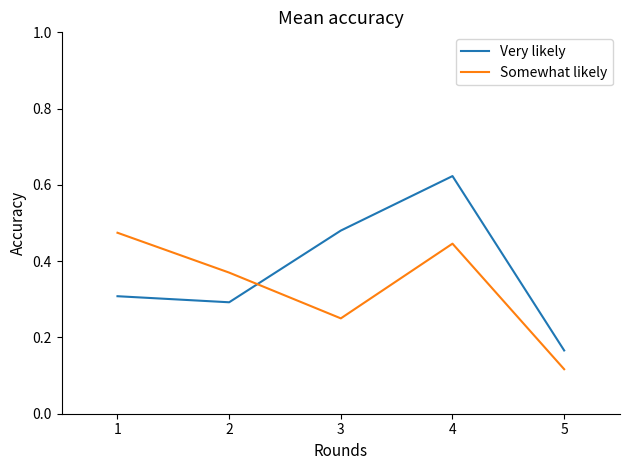

Does the chart display data point markers on the line(s)?

No